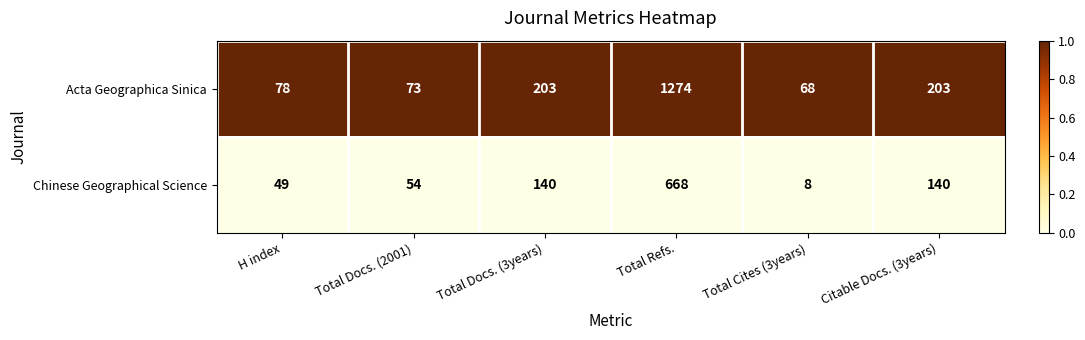

What is the total value across all series at Total Refs.?

1942